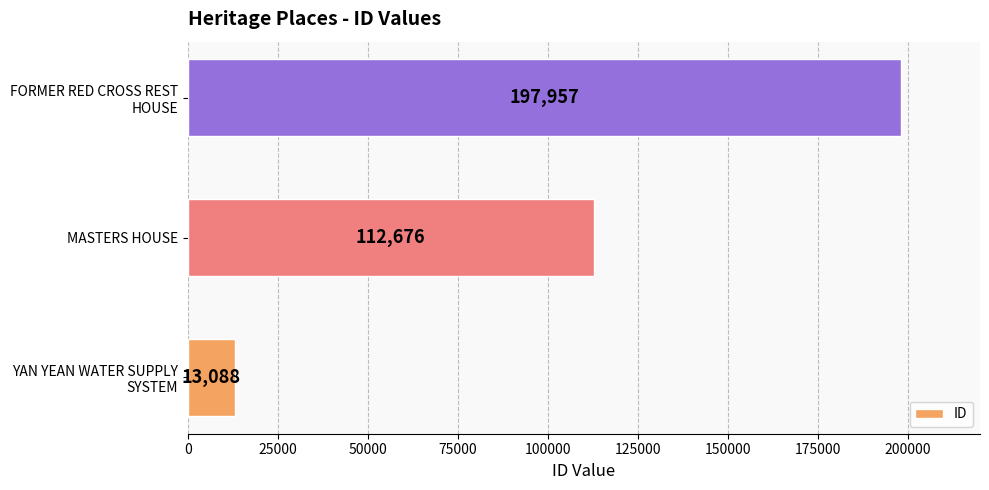

At which label is the value closest to 105522?

MASTERS HOUSE